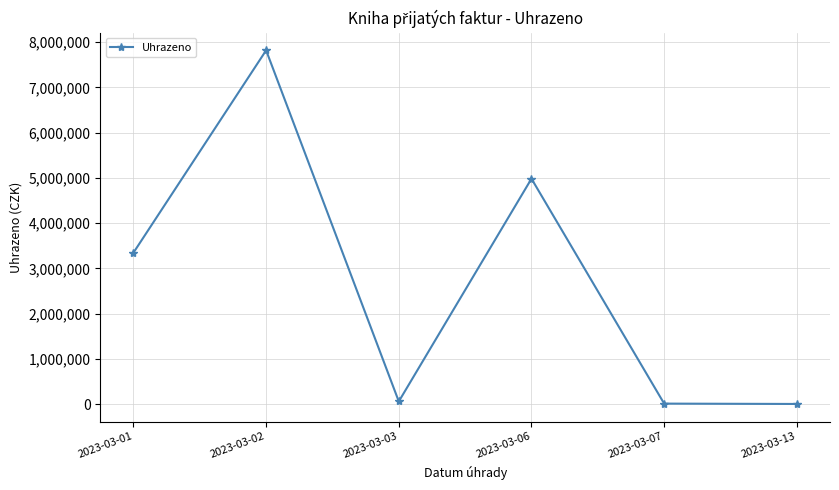

What is the ratio of the value at 2023-03-01 to the value at 2023-03-13?

1115.4